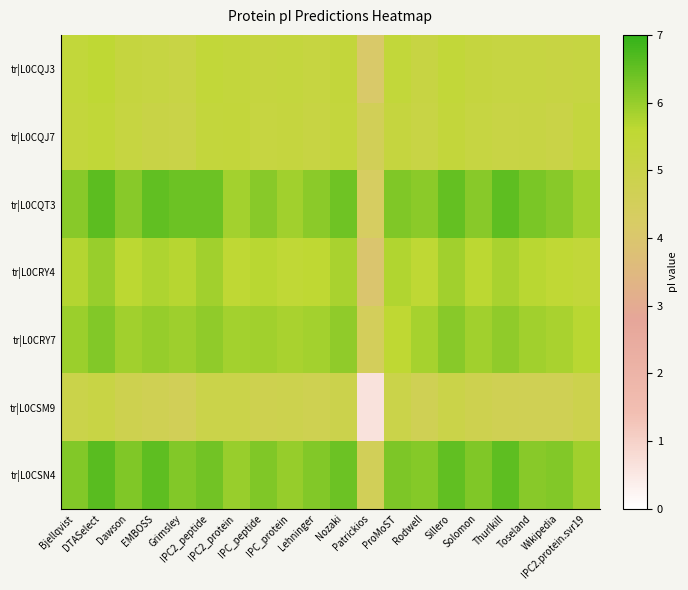

What is the difference between the highest and lowest values at Lehninger?

1.4